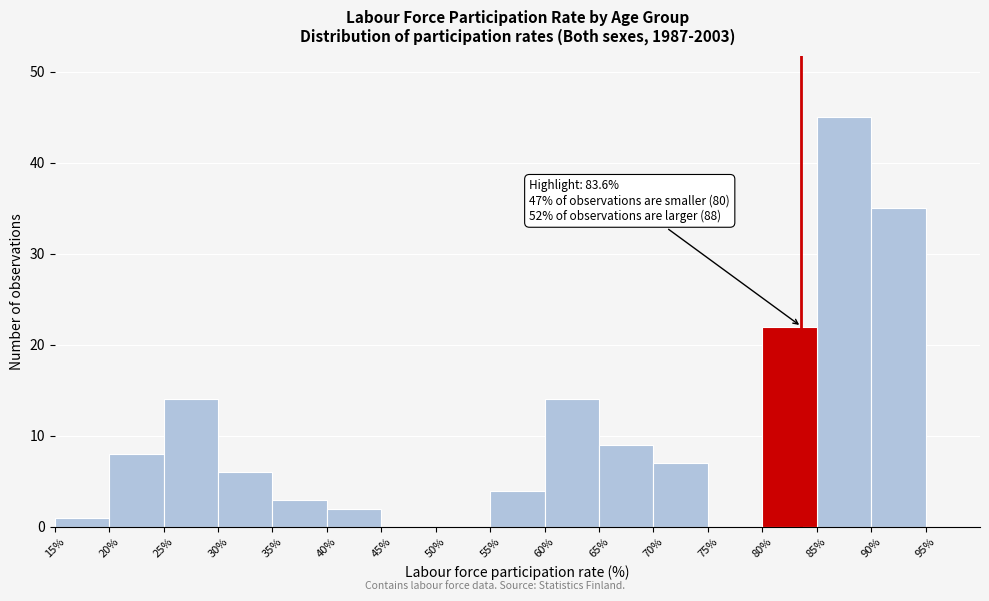

Which range on the x-axis has the tallest bar?

85% to 90%